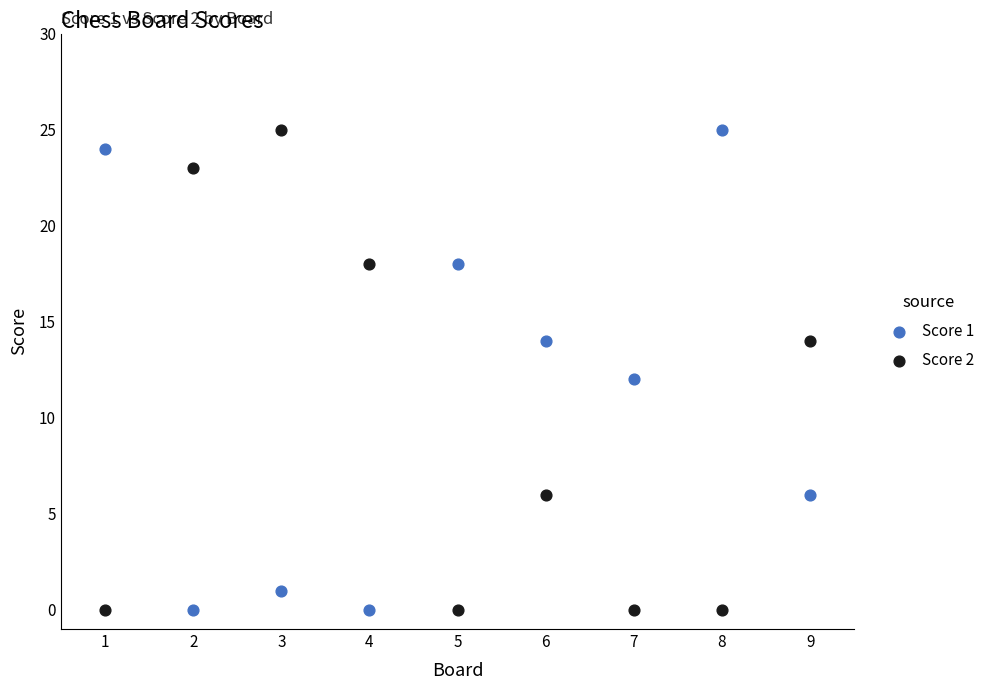

Across all data points, what is the range of X values (max minus min)?

8